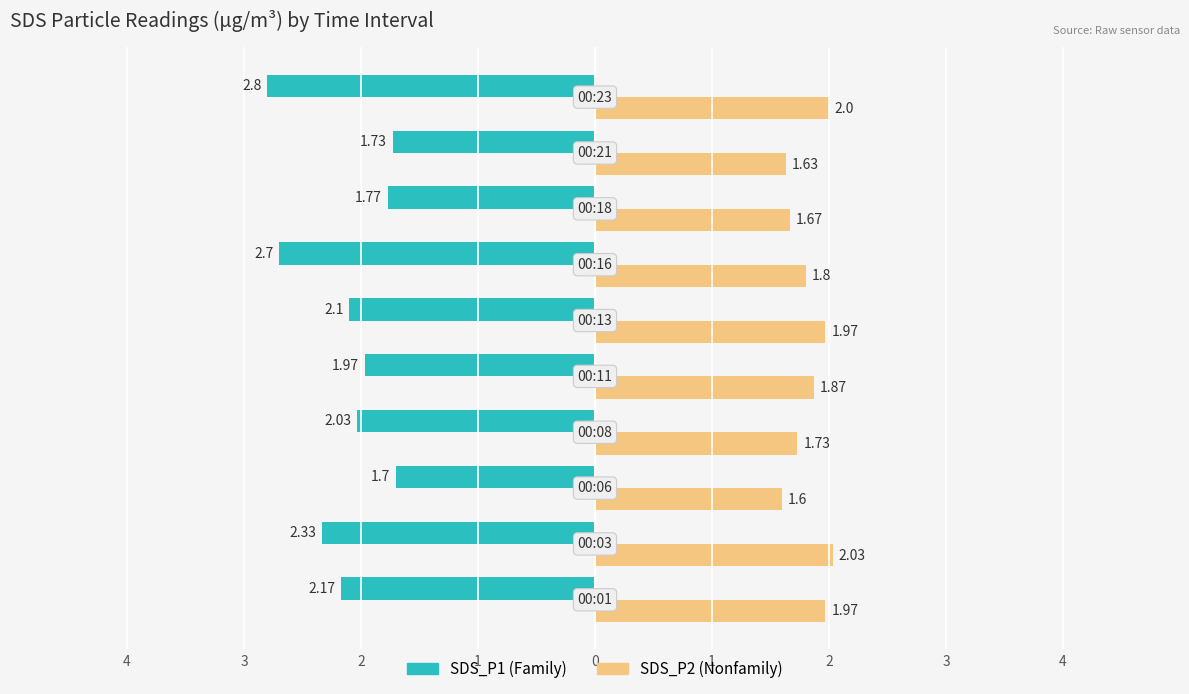

Reading left to right, list all the values displayed in this chart.

SDS_P1: -2.2	-2.3	-1.7	-2.0	-2.0	-2.1	-2.7	-1.8	-1.7	-2.8
SDS_P2: 2.0	2.0	1.6	1.7	1.9	2.0	1.8	1.7	1.6	2.0